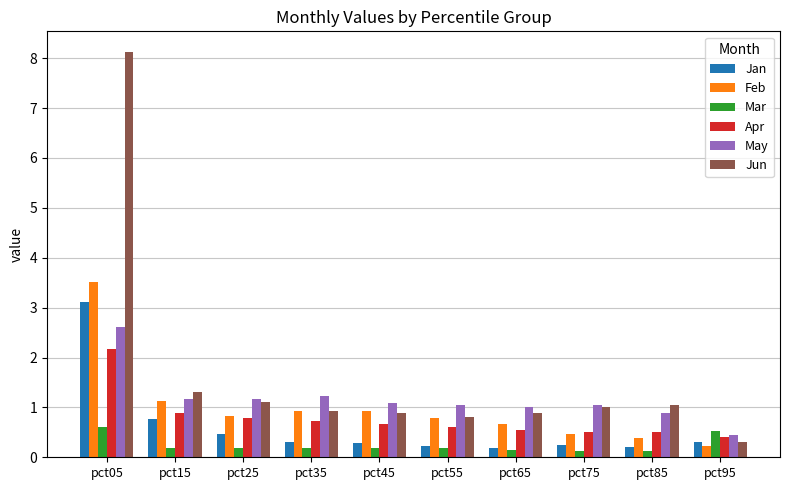

Is it true that May equals 1.9 at pct15?

False